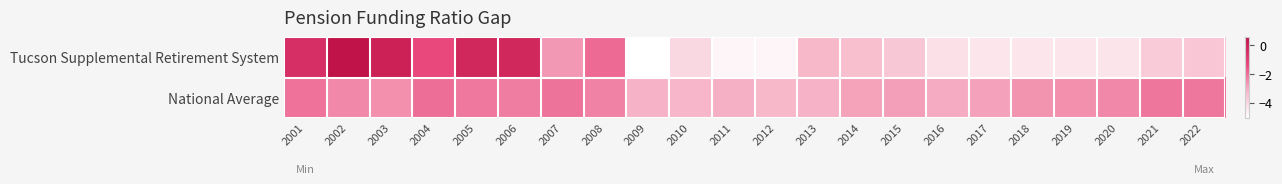

Reading left to right, what are all the values shown in this chart?

Tucson Supplemental Retirement System: 2001=-0.5	2002=0.6	2003=0.0	2004=-1.4	2005=-0.2	2006=-0.2	2007=-2.7	2008=-1.9	2009=-5.1	2010=-4.0	2011=-4.8	2012=-4.8	2013=-3.2	2014=-3.4	2015=-3.6	2016=-4.3	2017=-4.4	2018=-4.4	2019=-4.4	2020=-4.4	2021=-3.7	2022=-3.6
National Average: 2001=-2.1	2002=-2.4	2003=-2.6	2004=-2.0	2005=-2.2	2006=-2.2	2007=-2.1	2008=-2.3	2009=-3.1	2010=-3.2	2011=-3.1	2012=-3.3	2013=-3.1	2014=-2.9	2015=-2.8	2016=-3.0	2017=-2.9	2018=-2.6	2019=-2.6	2020=-2.4	2021=-2.1	2022=-2.1